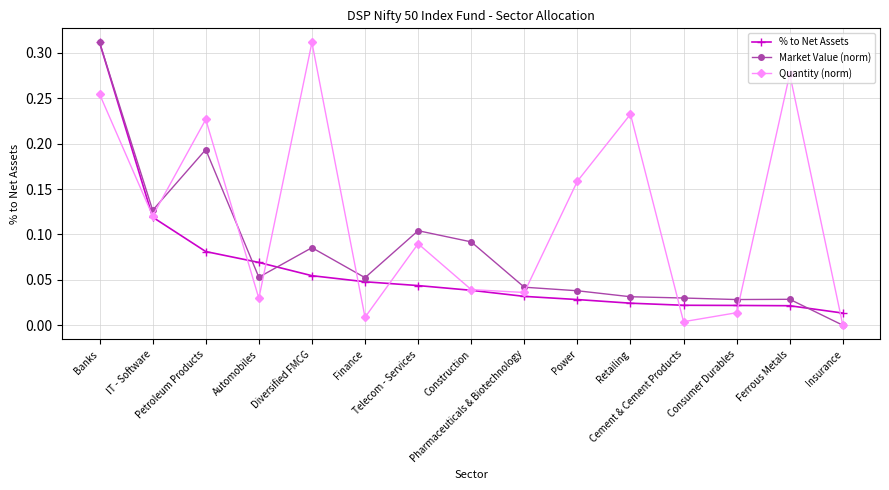

Between Automobiles and Finance, which series saw the biggest shift?

% to Net Assets